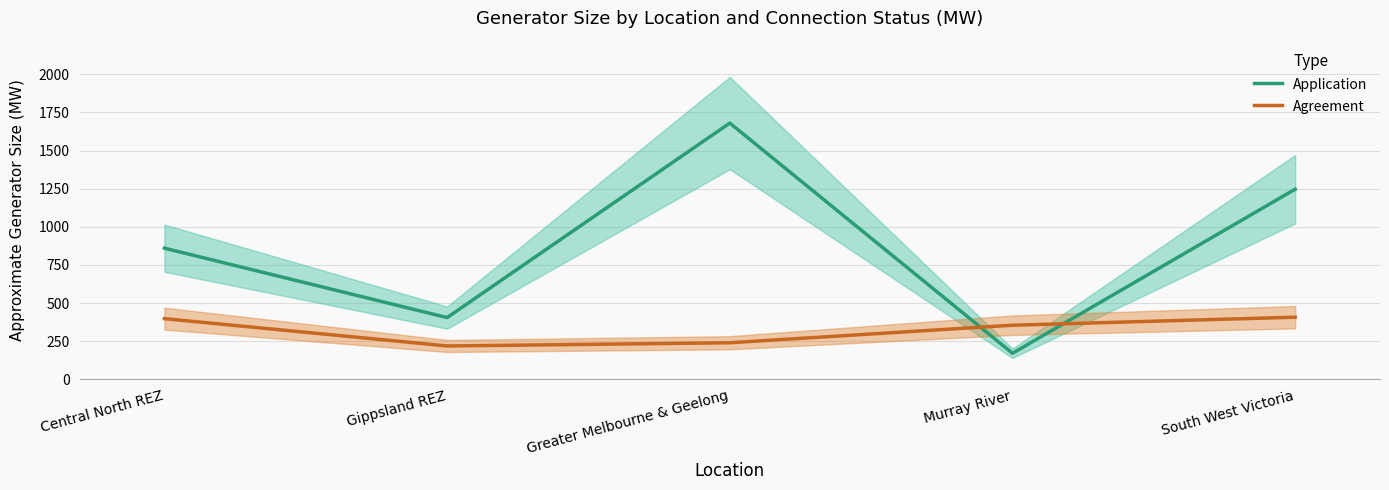

True or false: Application and Agreement cross at least once.

True